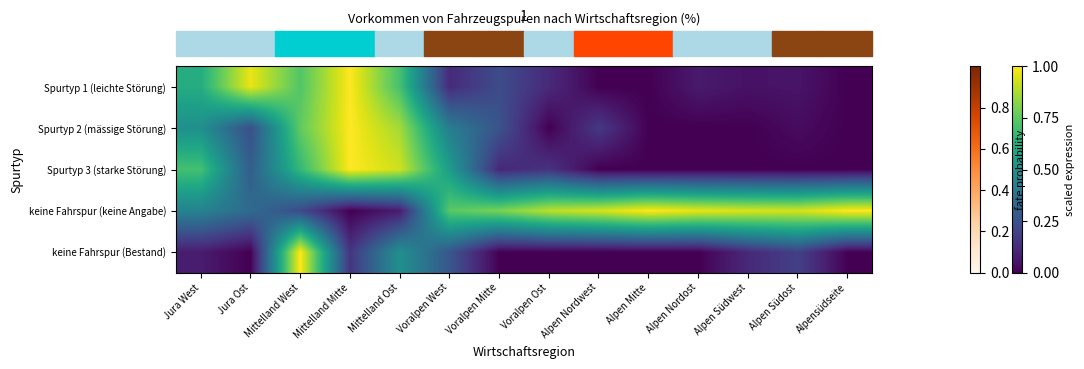

Which category has the highest value across all series?

Mittelland Mitte